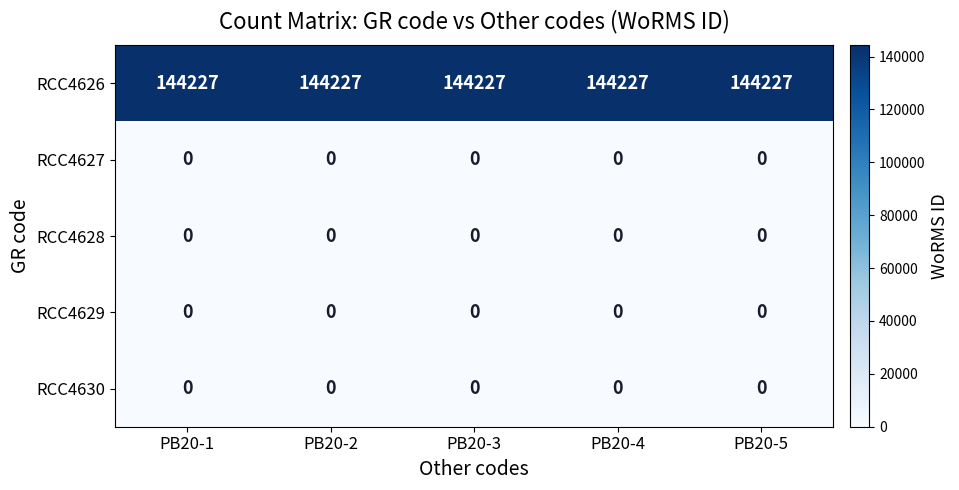

Which series has the largest total across all categories?

RCC4626